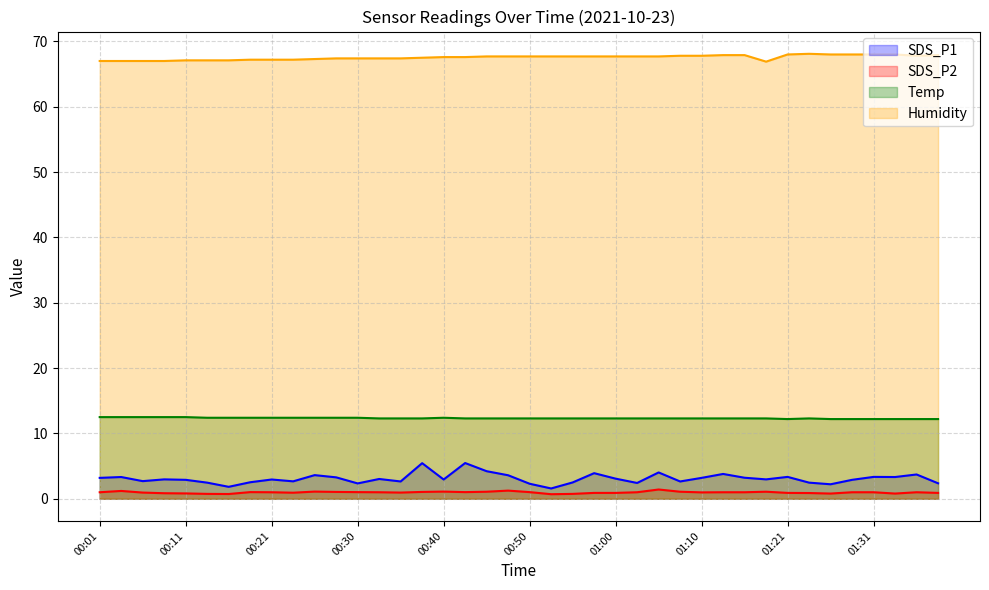

What are all the series names shown in the legend?

SDS_P1, SDS_P2, Temp, Humidity